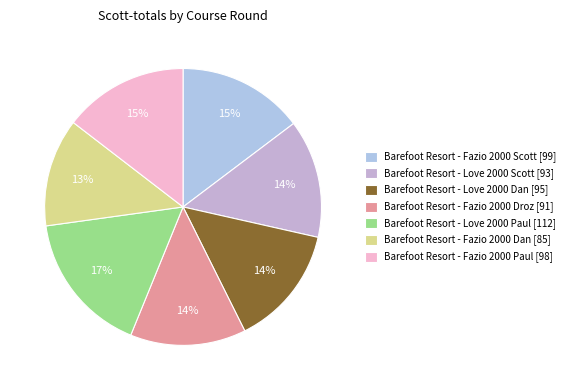

Which slice is the largest?

Barefoot Resort - Love 2000 Paul [112]